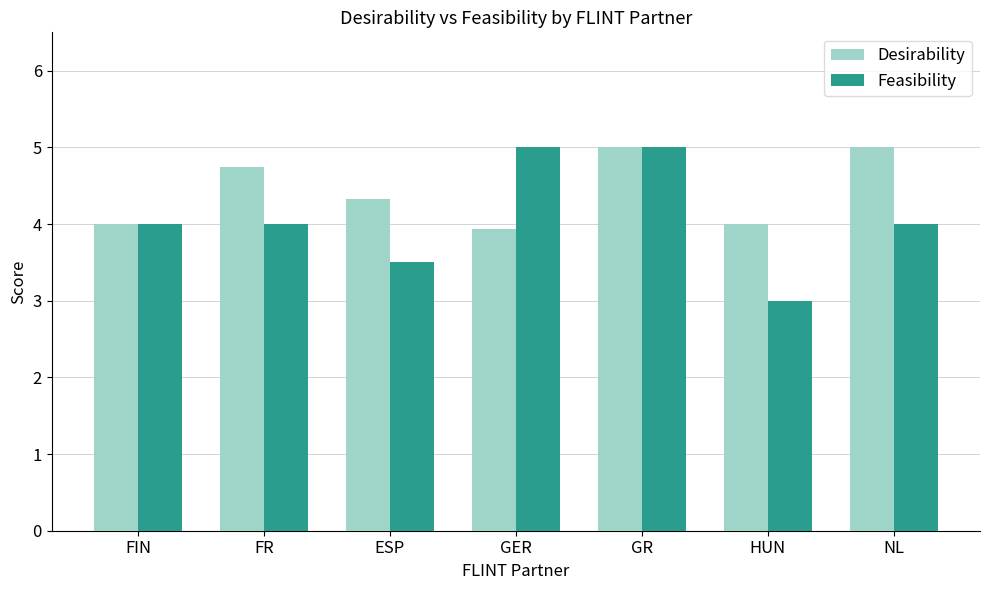

What are all the series names shown in the legend?

Desirability, Feasibility